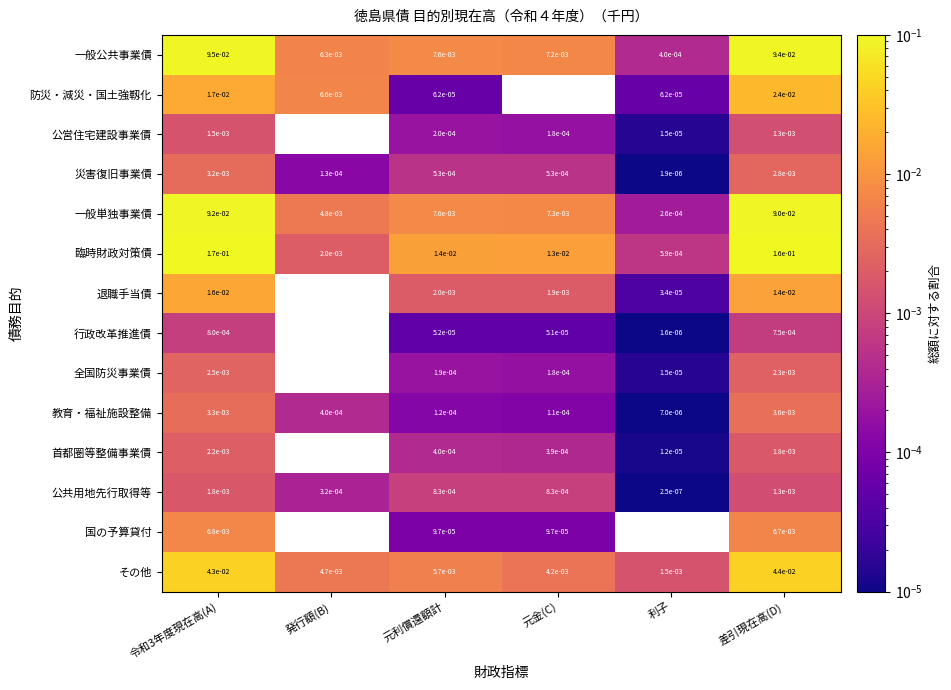

Which series has the largest total across all categories?

臨時財政対策債